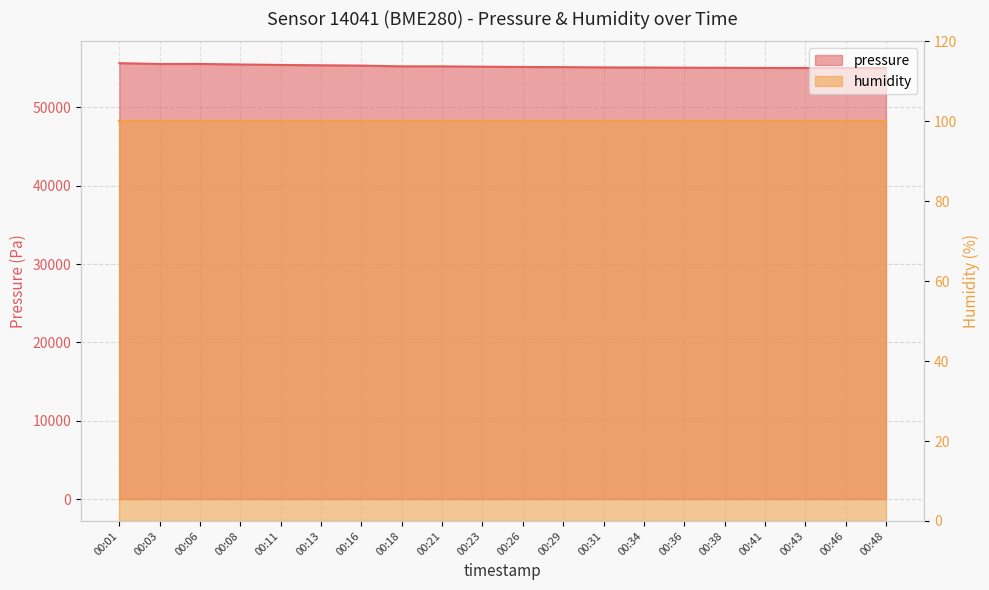

Rank the categories by value from highest to lowest.

00:01, 00:06, 00:03, 00:08, 00:11, 00:13, 00:16, 00:18, 00:21, 00:23, 00:26, 00:29, 00:31, 00:34, 00:36, 00:38, 00:46, 00:41, 00:43, 00:48